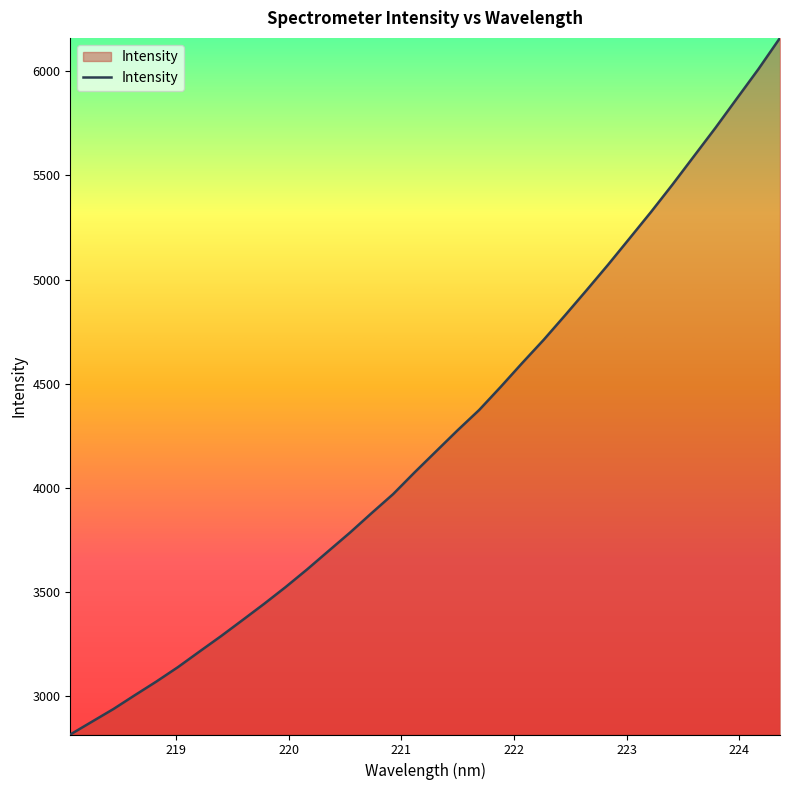

What is the smallest value displayed?

2815.1